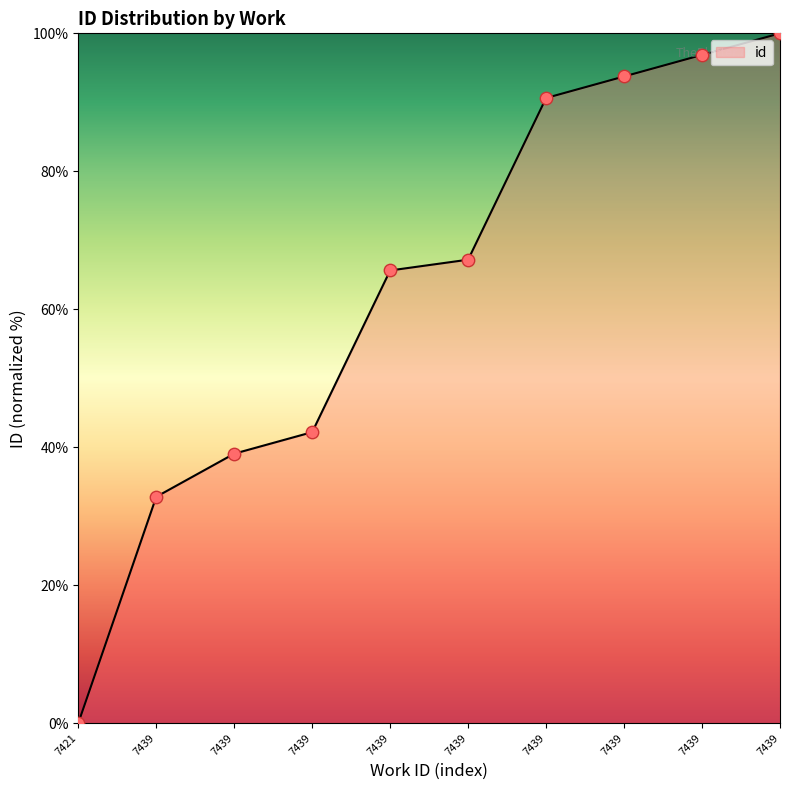

Which has a higher value, 7439 or 7439?

7439